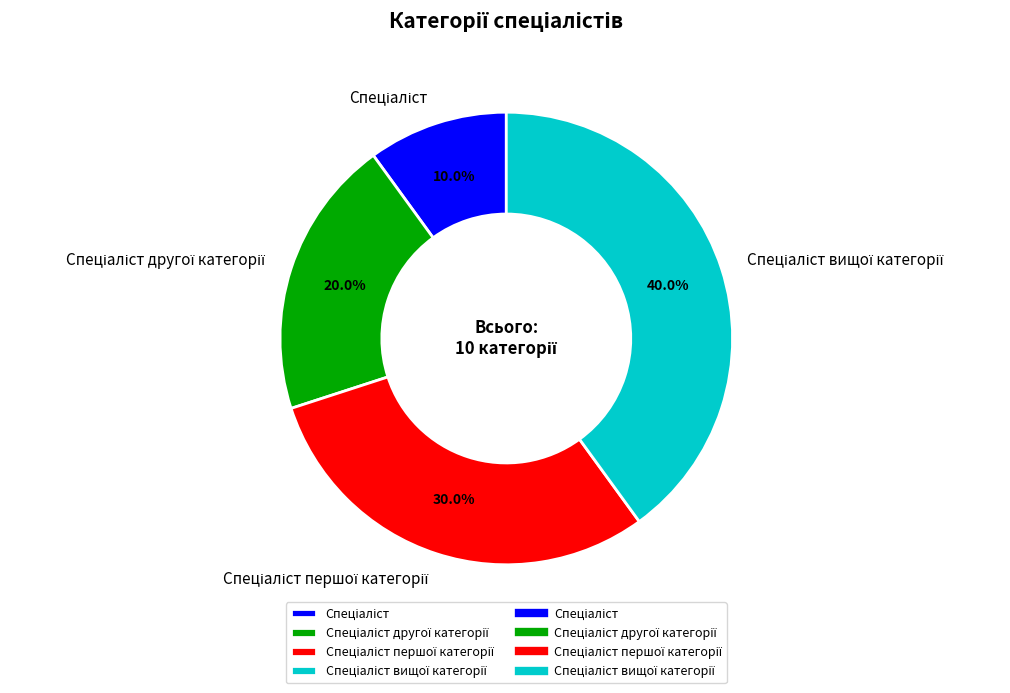

Is there any slice that represents more than half of the pie?

No